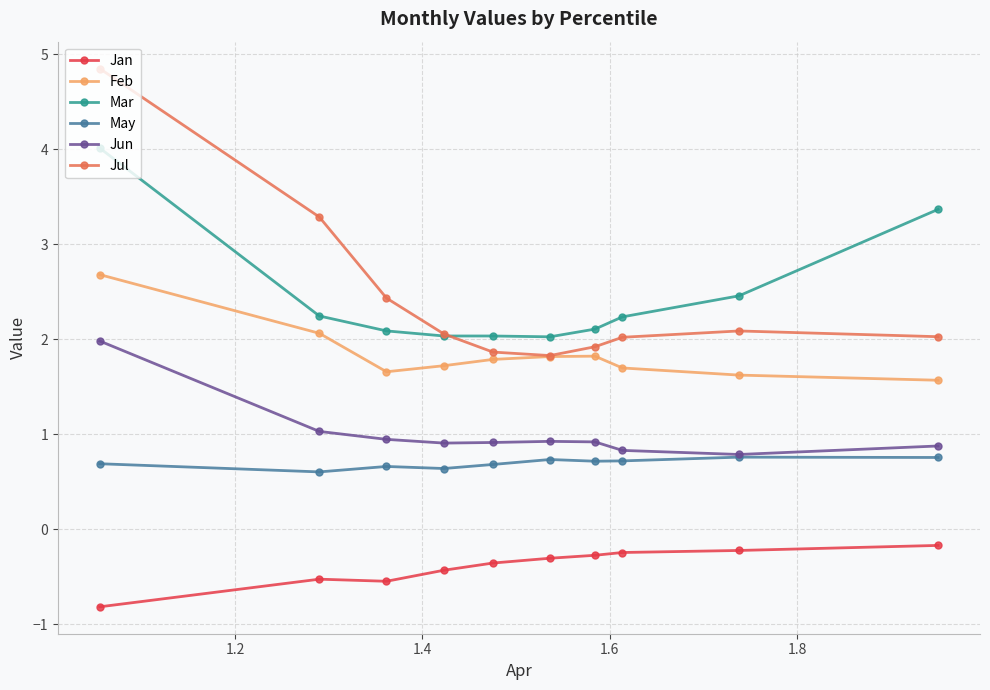

True or false: Mar has more than 2 interior local peaks.

False